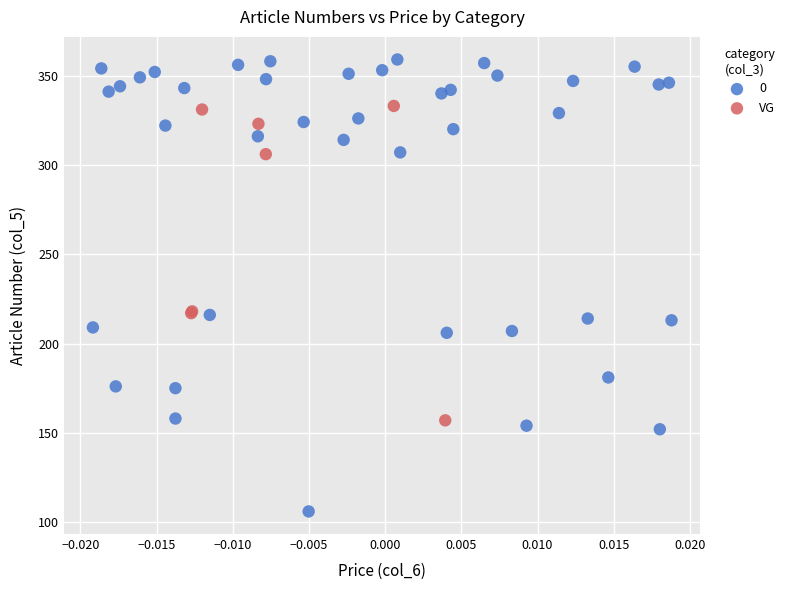

What are all the series names shown in the legend?

0, VG